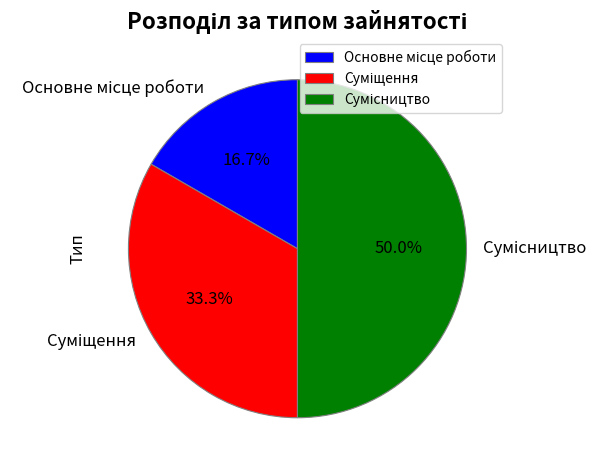

Approximately how many times larger is the value at Суміщення compared to Основне місце роботи?

2.0